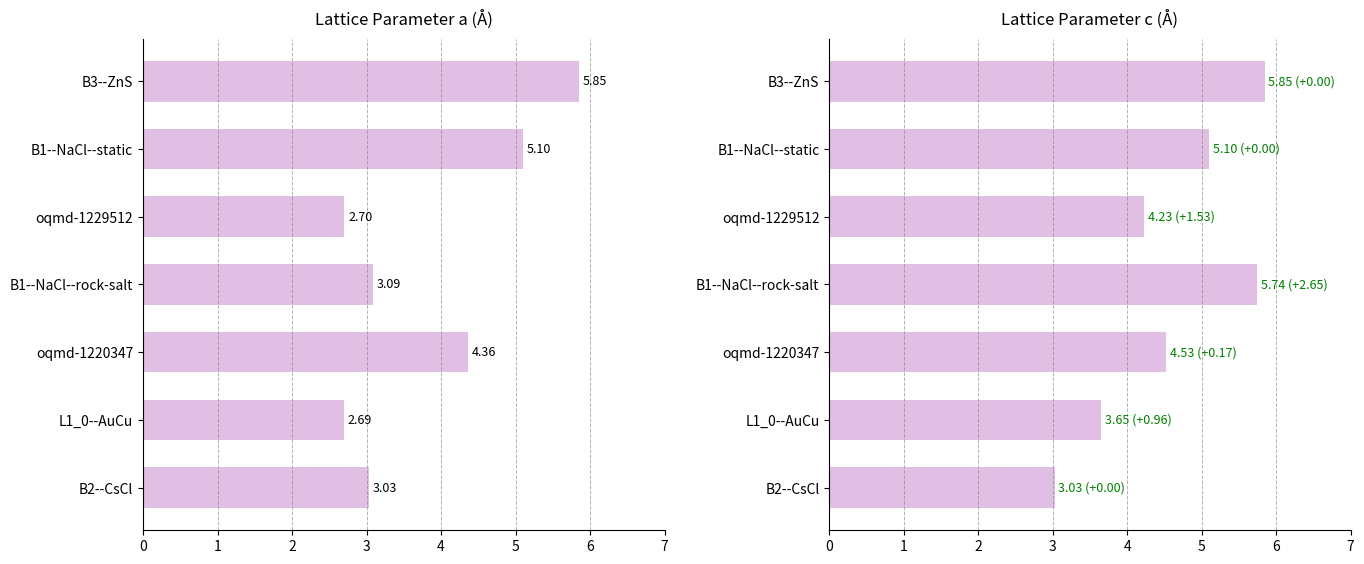

True or false: a has a value of 2.7 at oqmd-1229512.

True